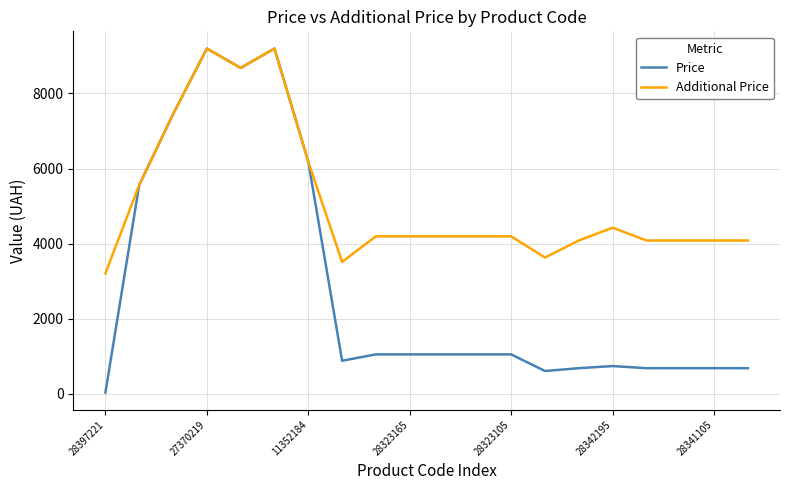

Which series has the largest total across all categories?

Additional Price